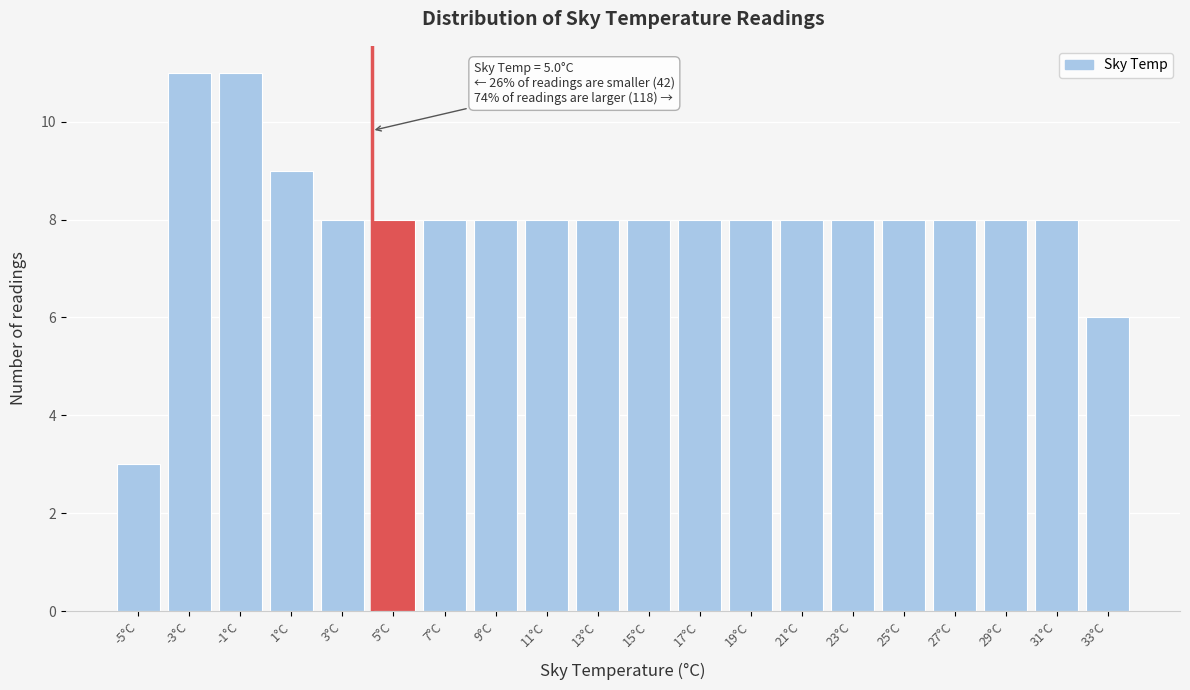

Reading left to right, extract all data points from this chart.

3	11	11	9	8	8	8	8	8	8	8	8	8	8	8	8	8	8	8	6